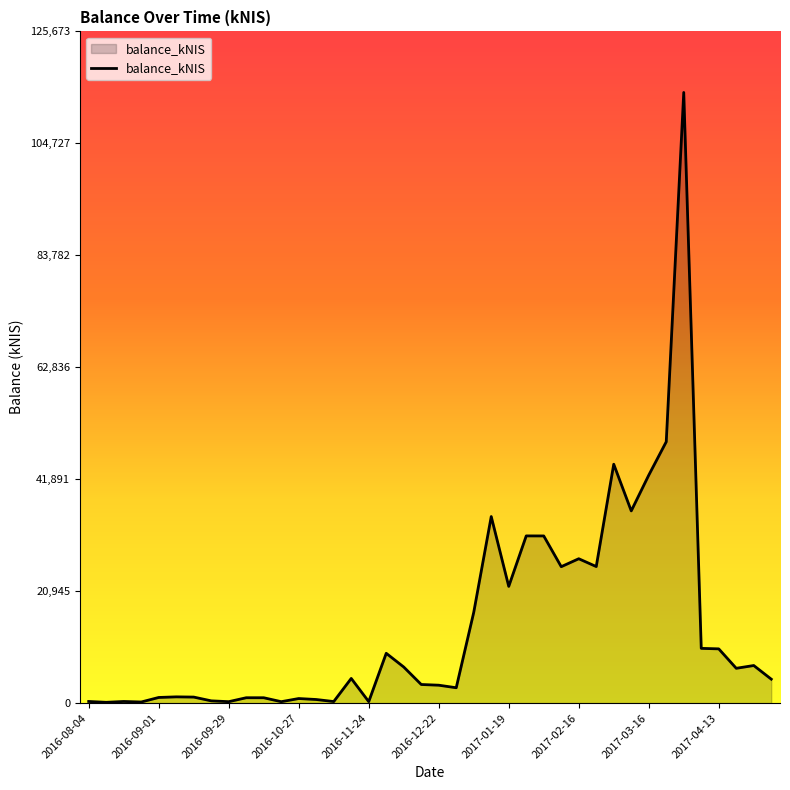

How many lines are shown in the chart?

1